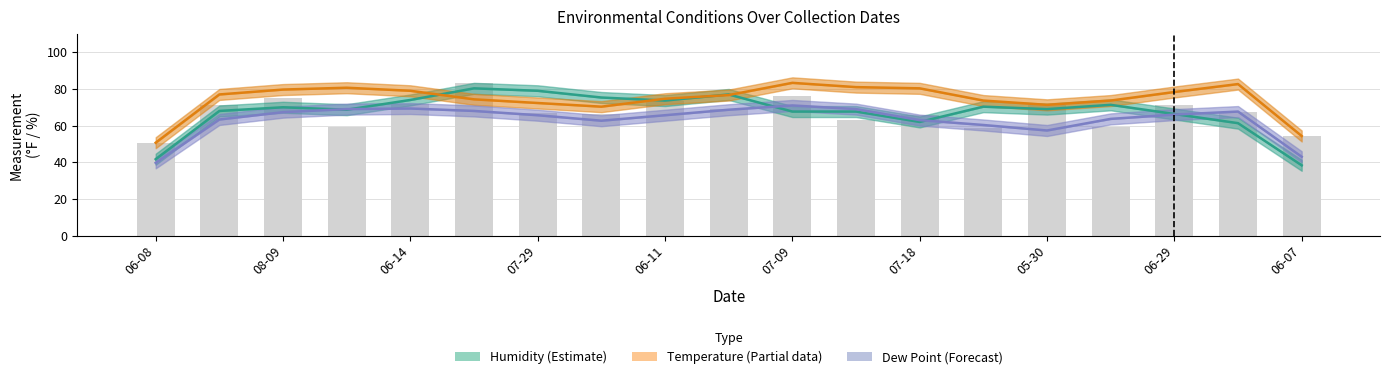

What is the label of the 2nd bar from the right?

17